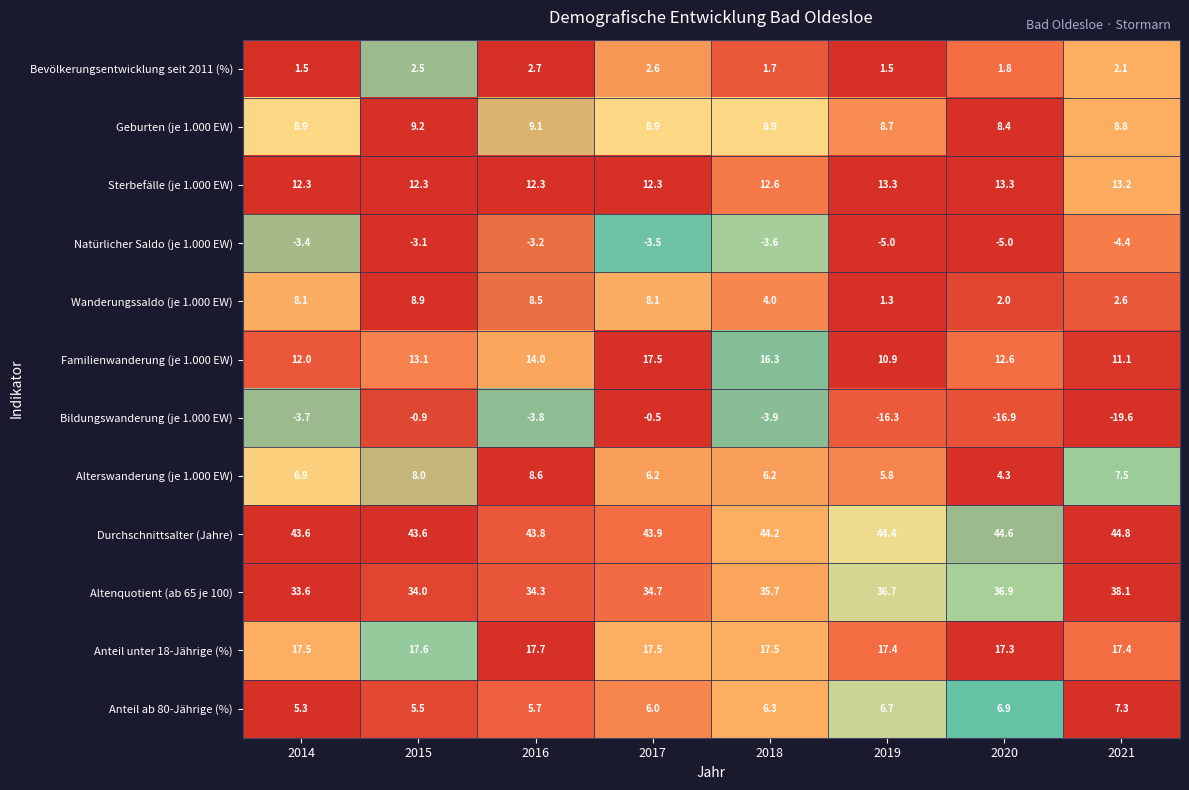

At which category is the sum across all series the highest?

2017